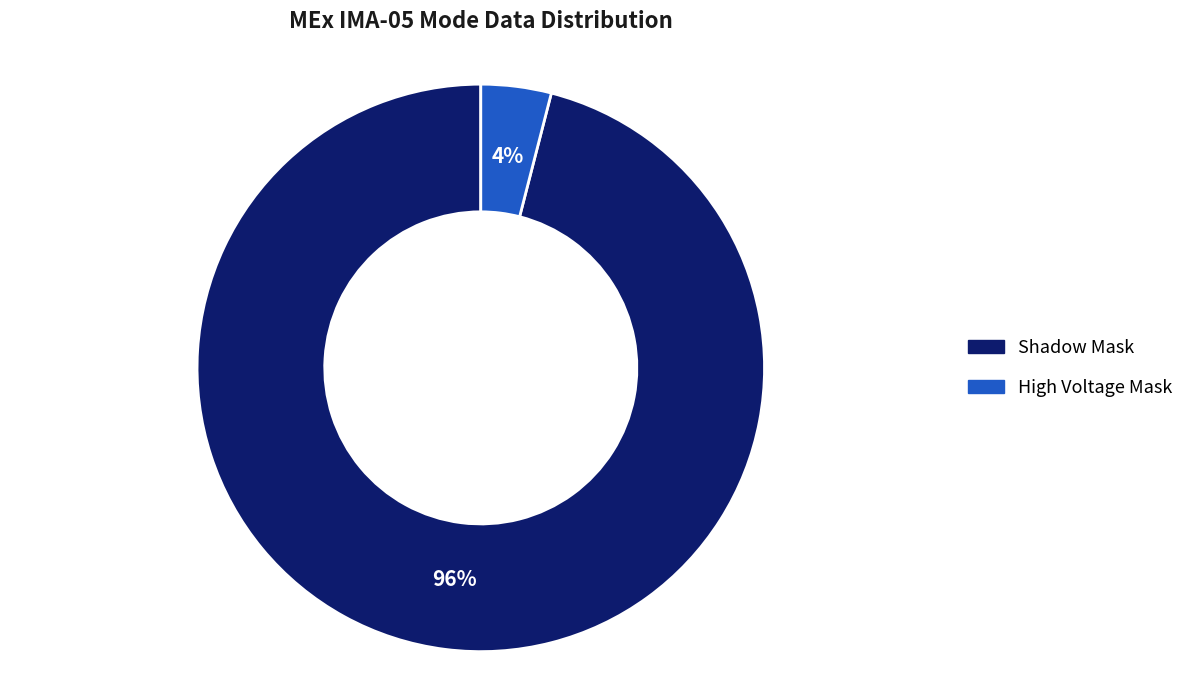

Count the number of slices in the pie.

2